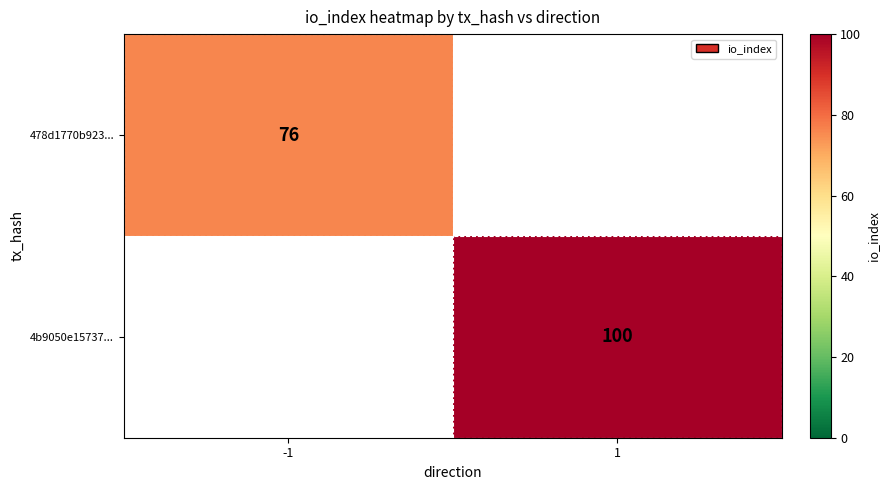

True or false: 478d1770b923... has a value of 76 at -1.

True